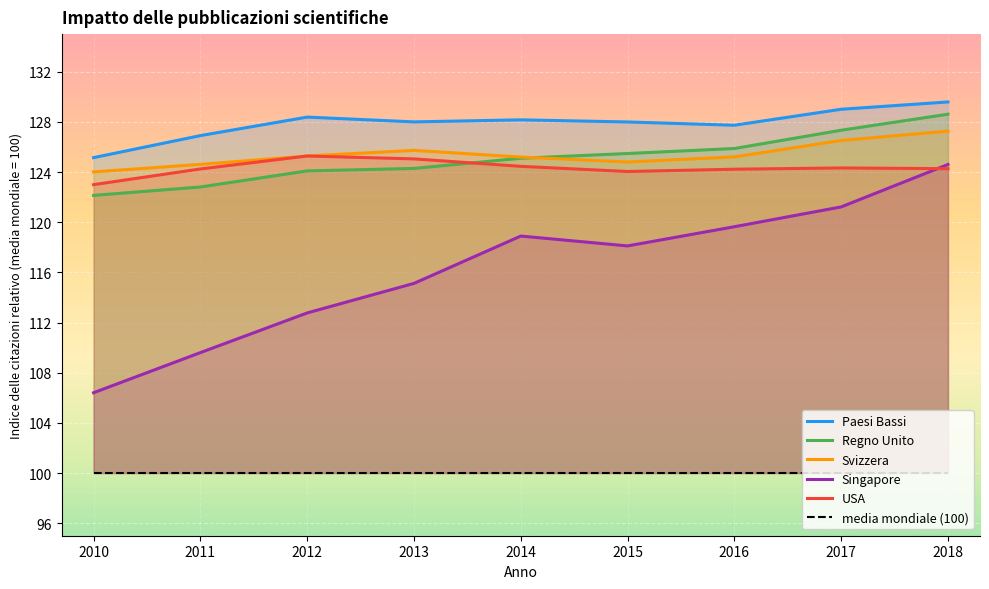

Which category has the highest value in the Paesi Bassi series?

2018